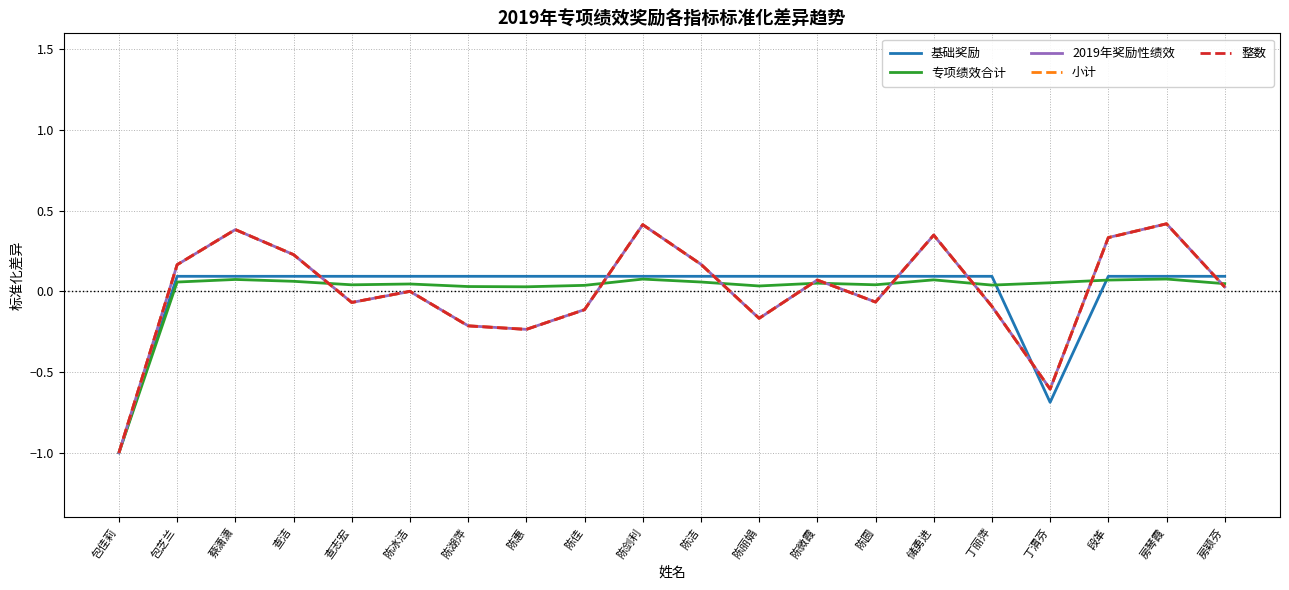

Which label corresponds to the smallest value in the chart?

包佳莉